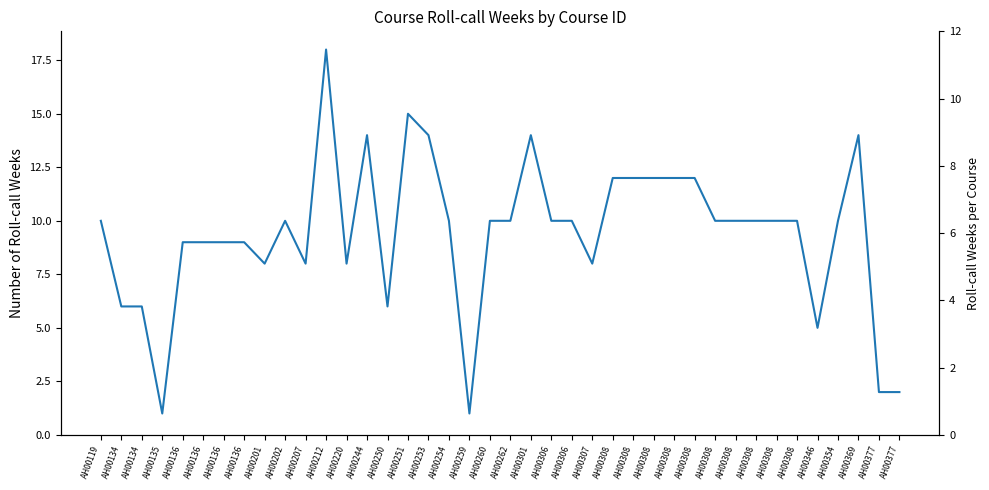

How many series are shown in this chart?

1